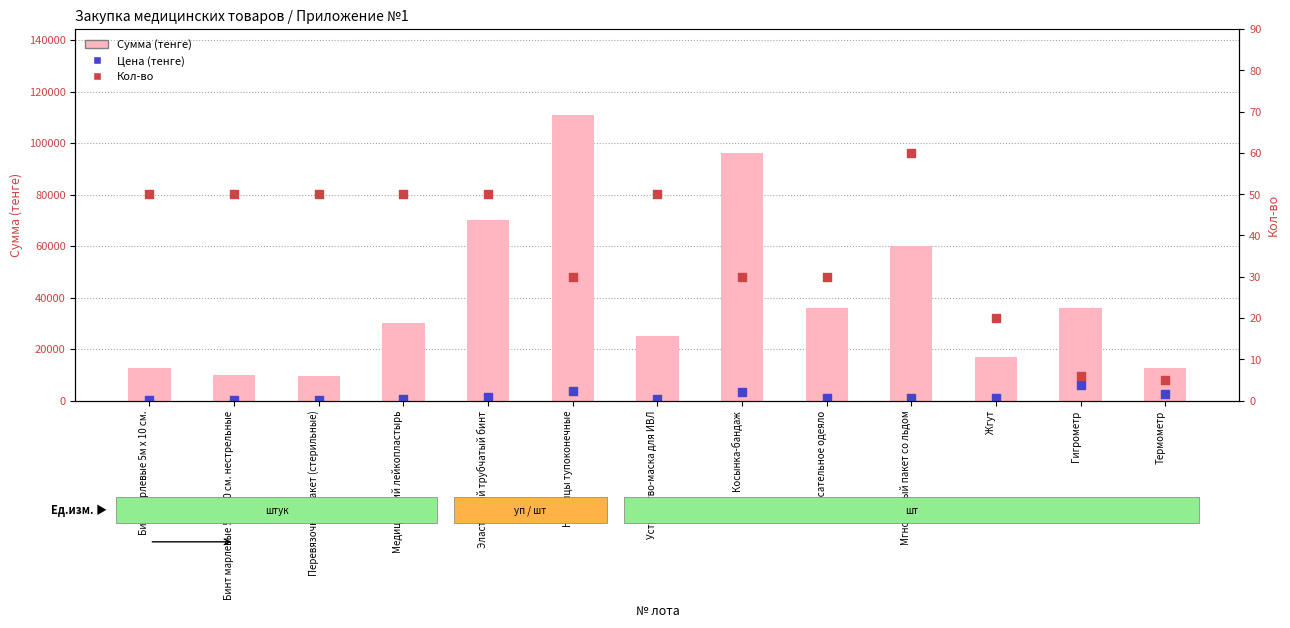

Which series reaches the maximum Y coordinate?

Сумма (тенге)